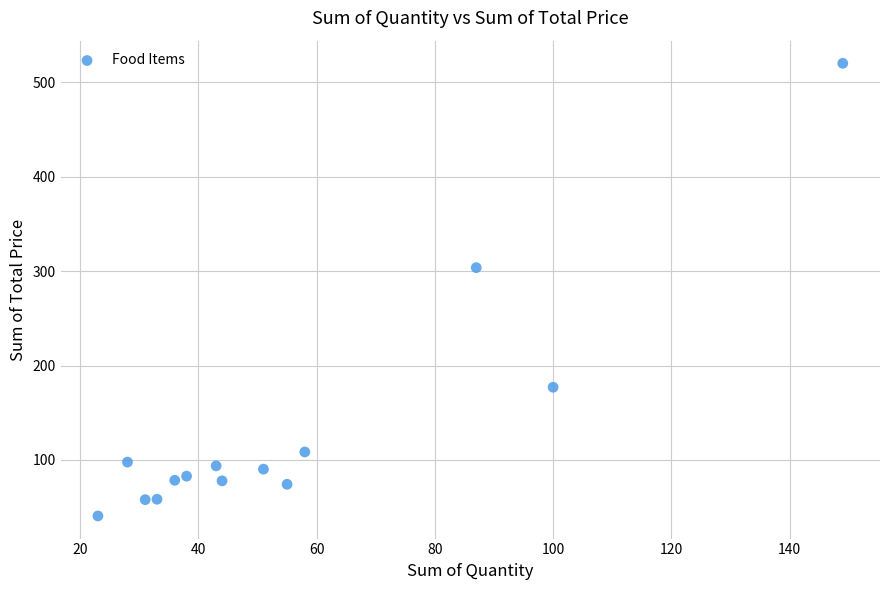

What is the range of Y values (max minus min)?

479.3